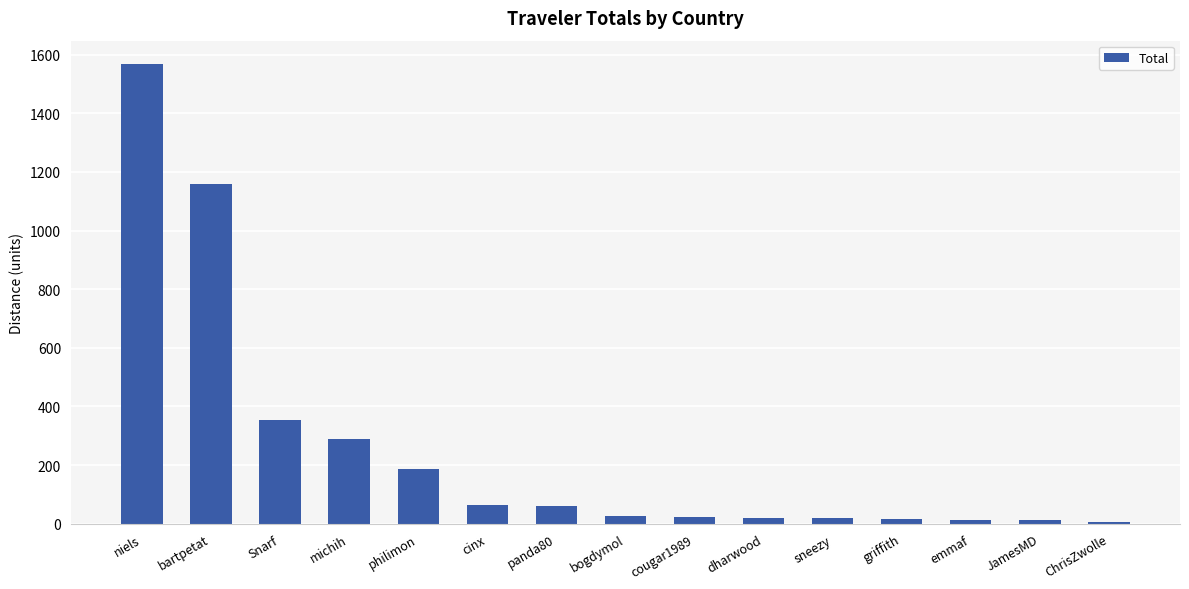

Between Snarf and JamesMD, which is larger?

Snarf